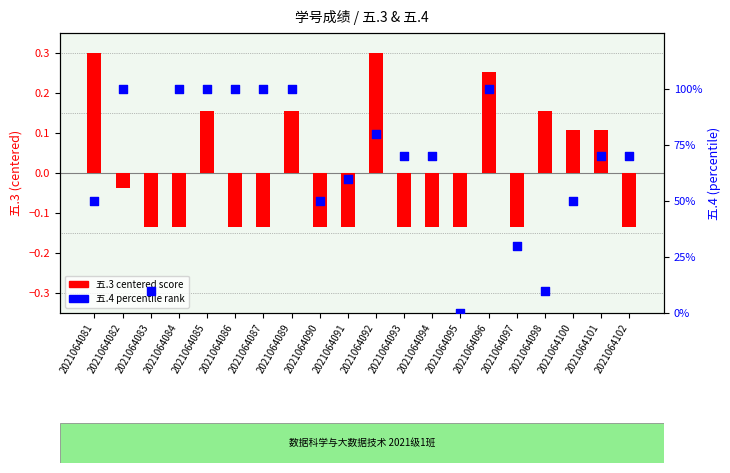

Which series reaches the maximum Y coordinate?

五.4 percentile